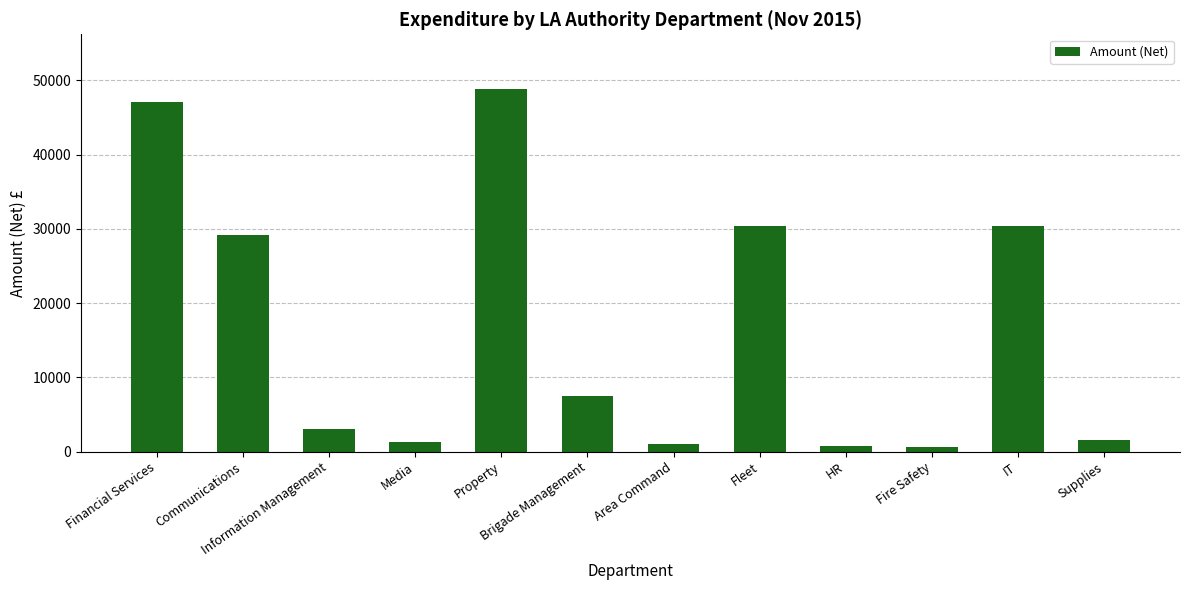

Are the bars horizontal?

No